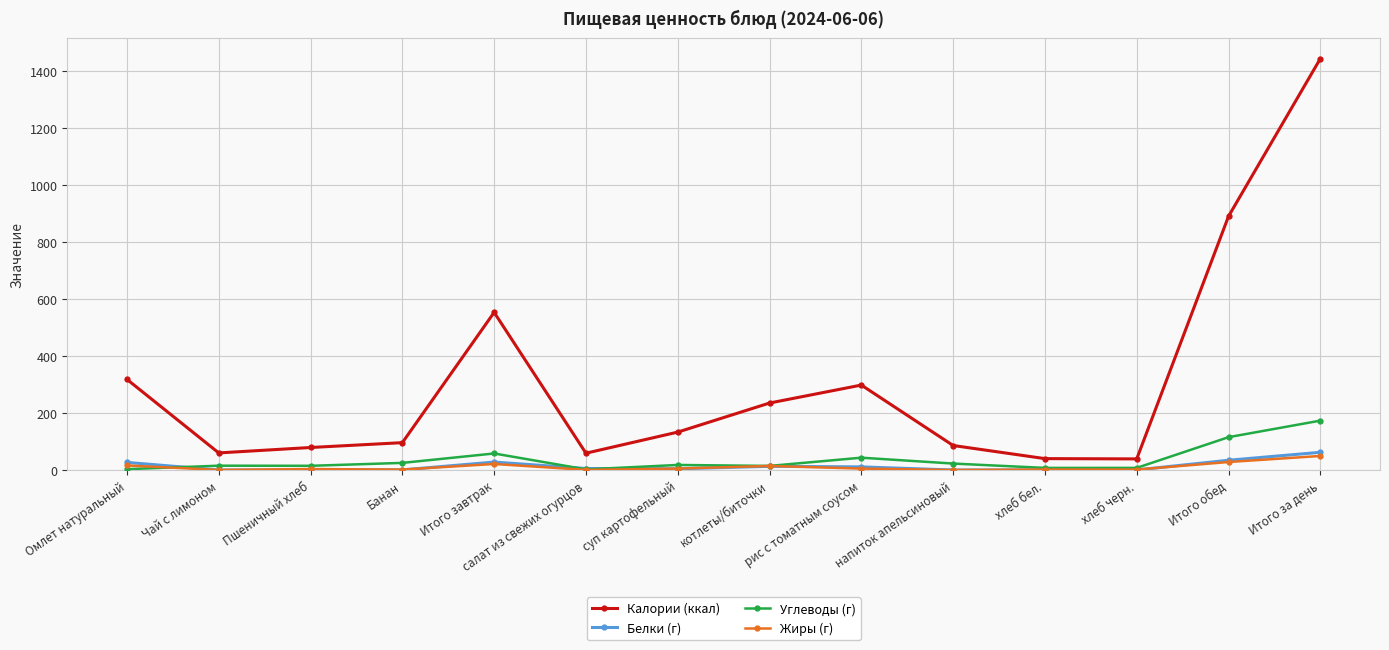

What is the label of the 4th point from the right?

хлеб бел.